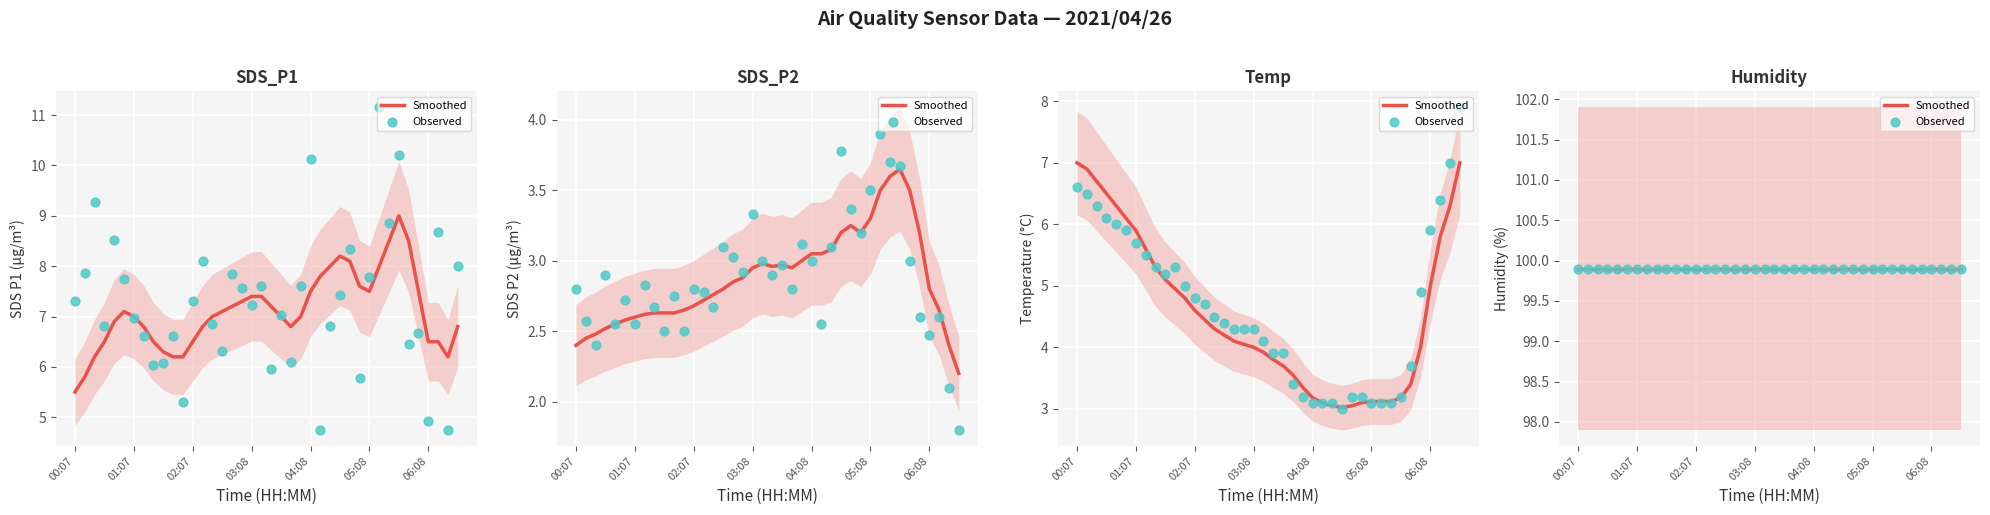

Which series has the widest spread of Y values?

SDS_P1